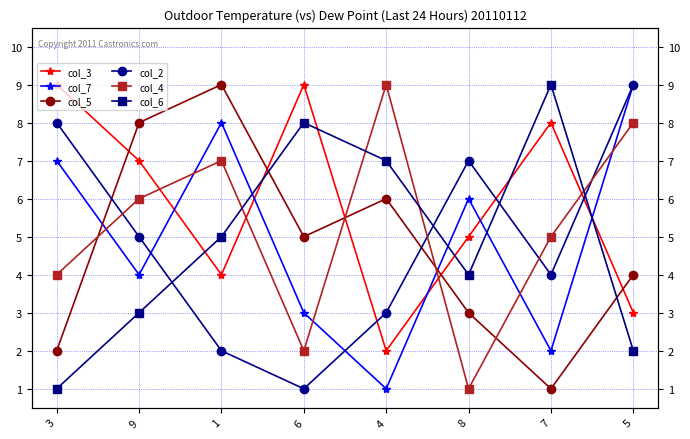

Is this an area chart (filled region under the line)?

No